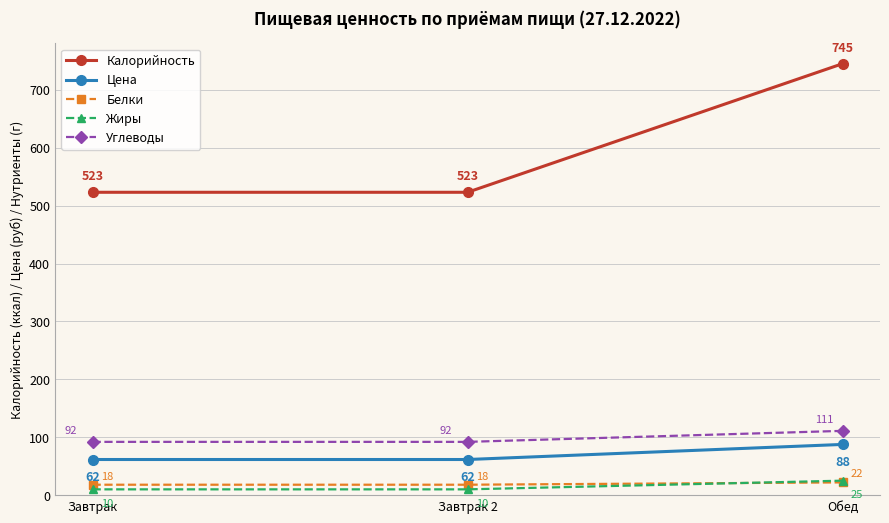

What is the label of the 3rd point from the right?

Завтрак